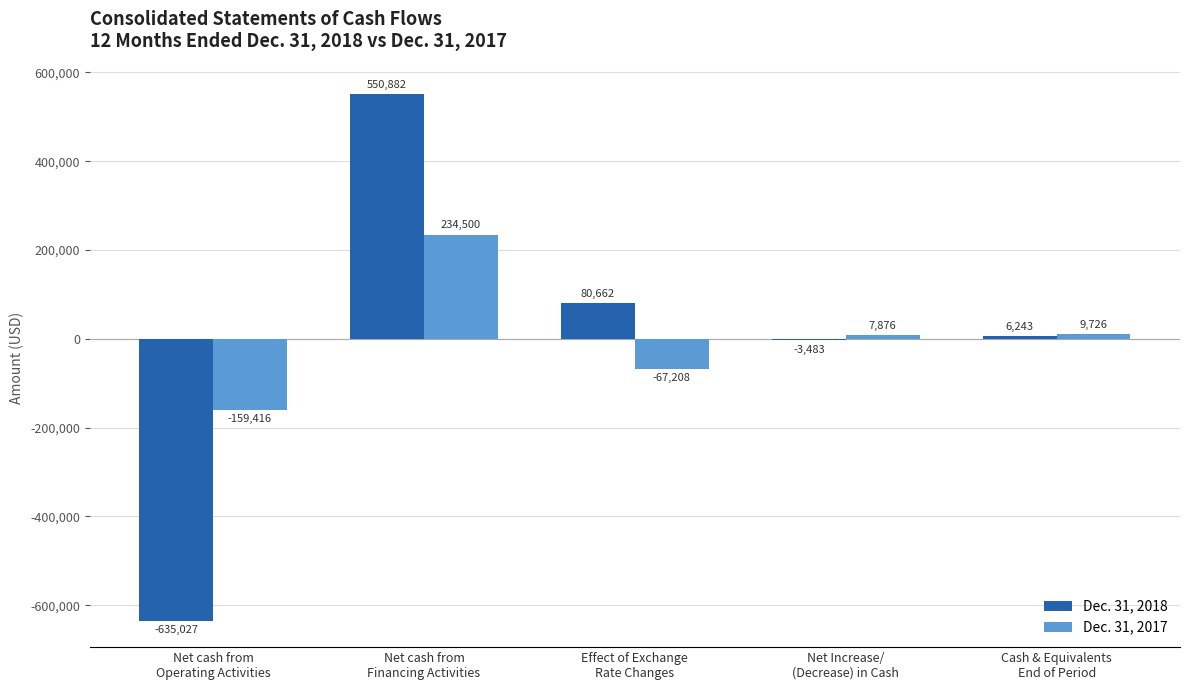

Reading left to right, list all the values displayed in this chart.

Dec. 31, 2018: Net cash from
Operating Activities=-635027	Net cash from
Financing Activities=550882	Effect of Exchange
Rate Changes=80662	Net Increase/
(Decrease) in Cash=-3483	Cash & Equivalents
End of Period=6243
Dec. 31, 2017: Net cash from
Operating Activities=-159416	Net cash from
Financing Activities=234500	Effect of Exchange
Rate Changes=-67208	Net Increase/
(Decrease) in Cash=7876	Cash & Equivalents
End of Period=9726